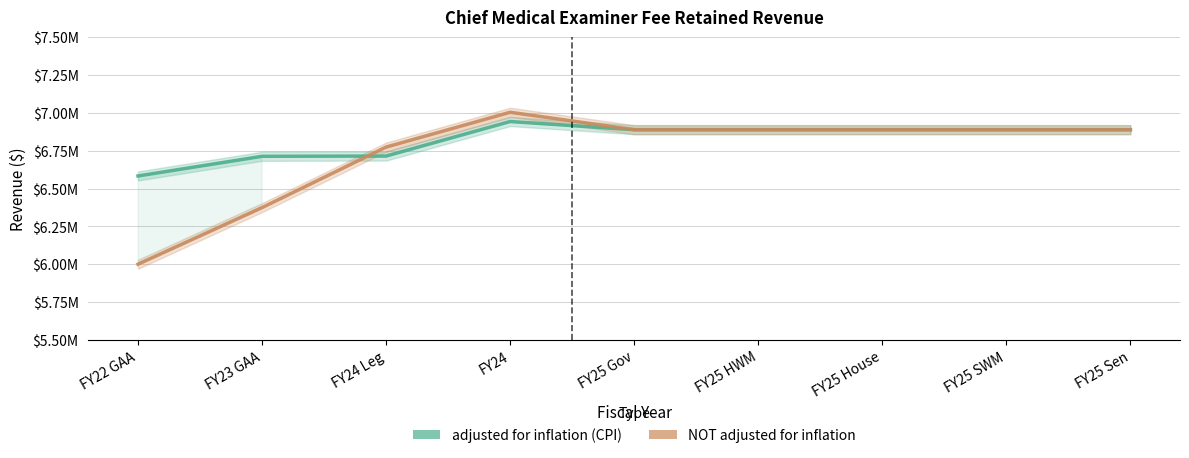

How many lines are shown in the chart?

2